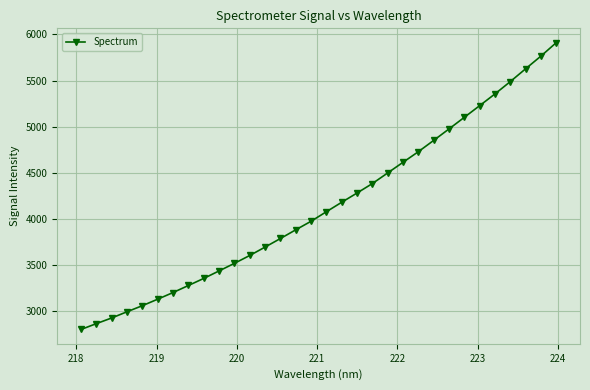

What is the average value?

4144.5